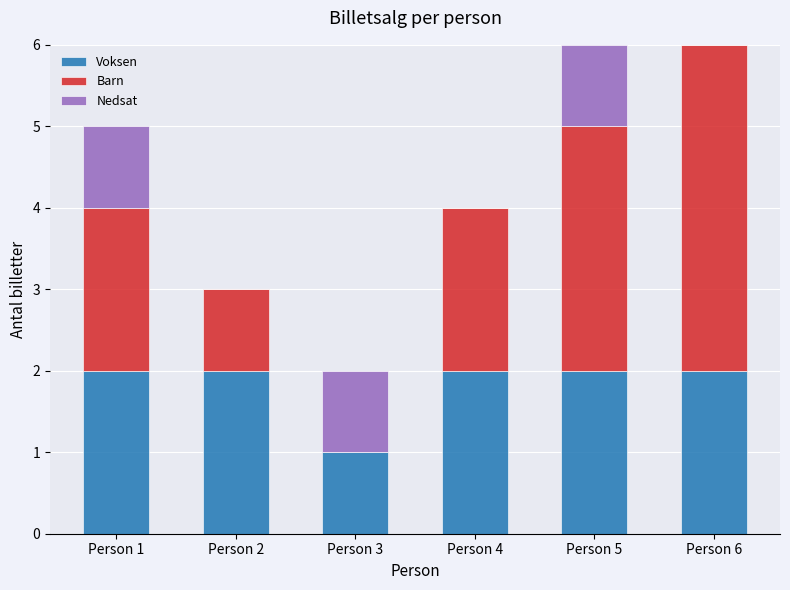

The value of Voksen at Person 6 is 3. True or false?

False